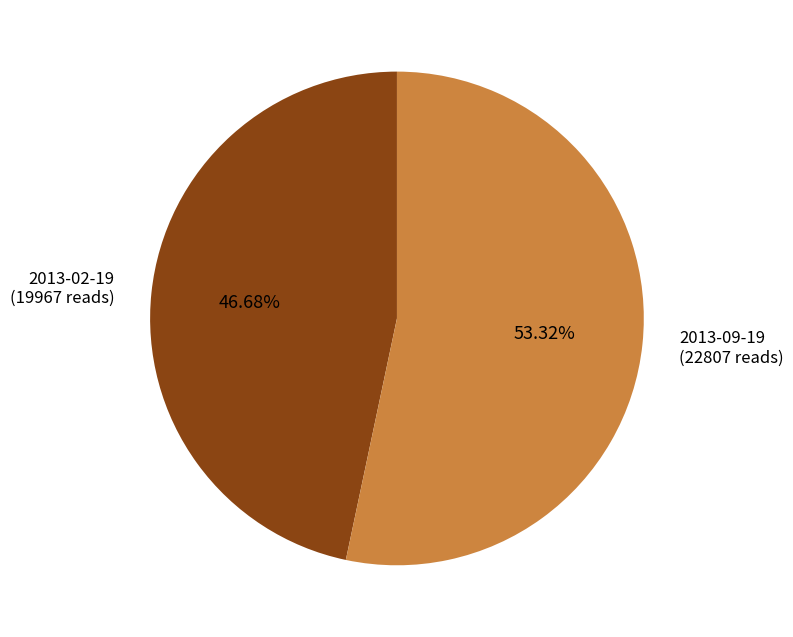

Combined, do 2013-09-19 (22807 reads) and 2013-02-19 (19967 reads) account for over 50%?

Yes